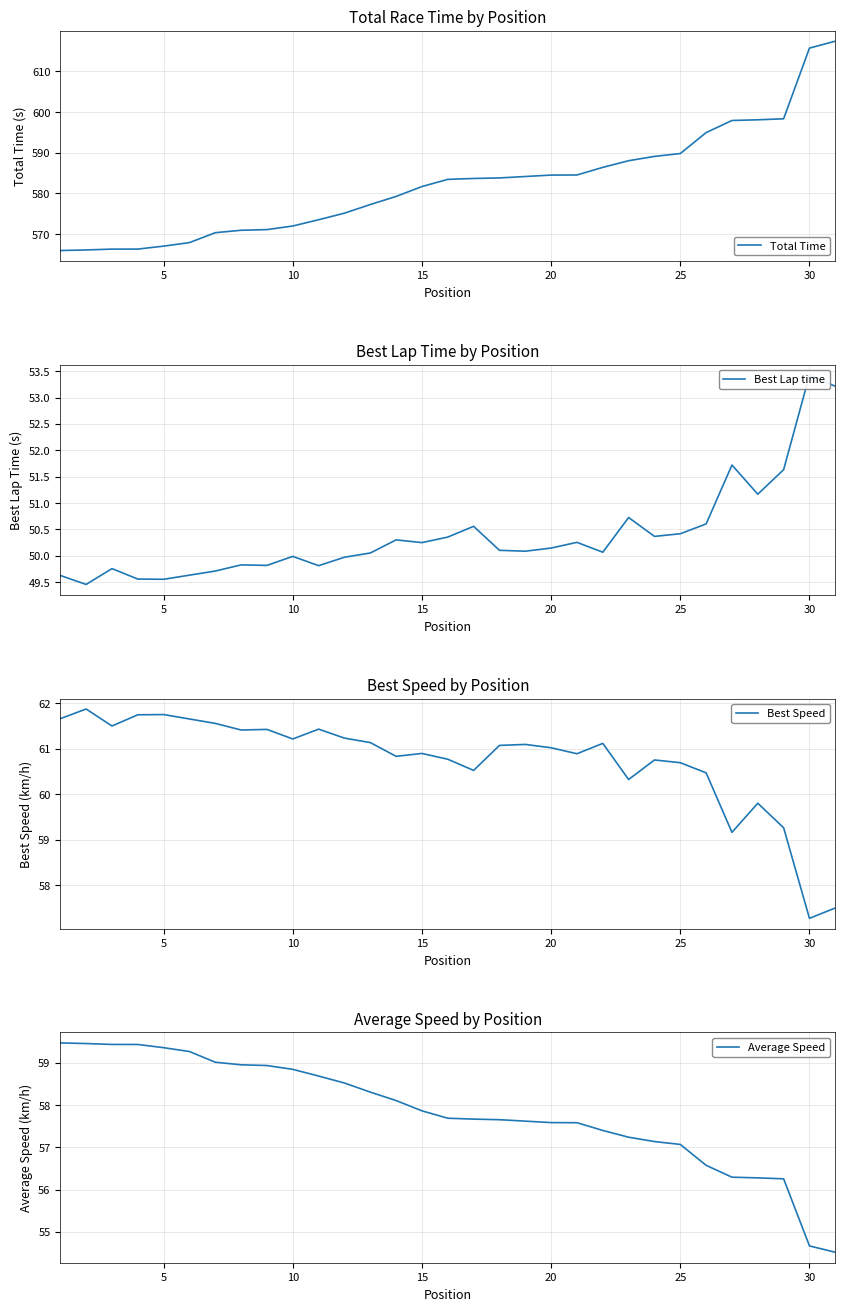

What is the value of the Best Lap time point at the 10th from the left?

50.0